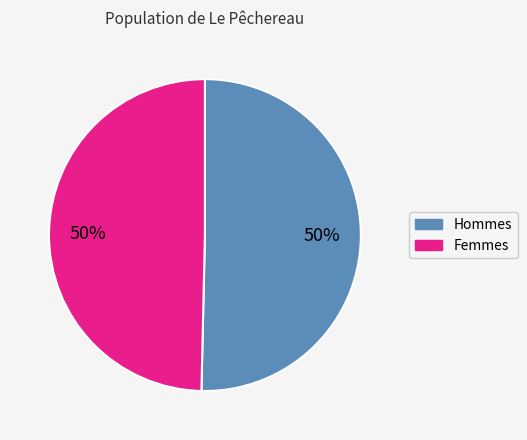

To the nearest percent, what is the average slice percentage?

50%